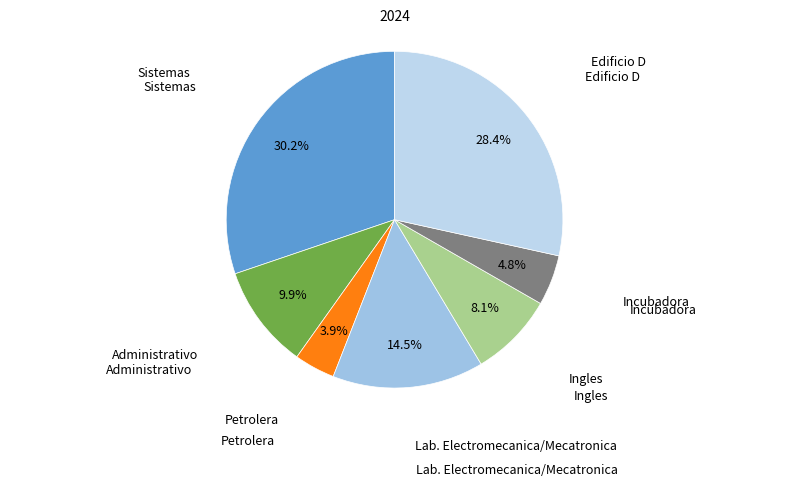

How many segments does this pie chart have?

7